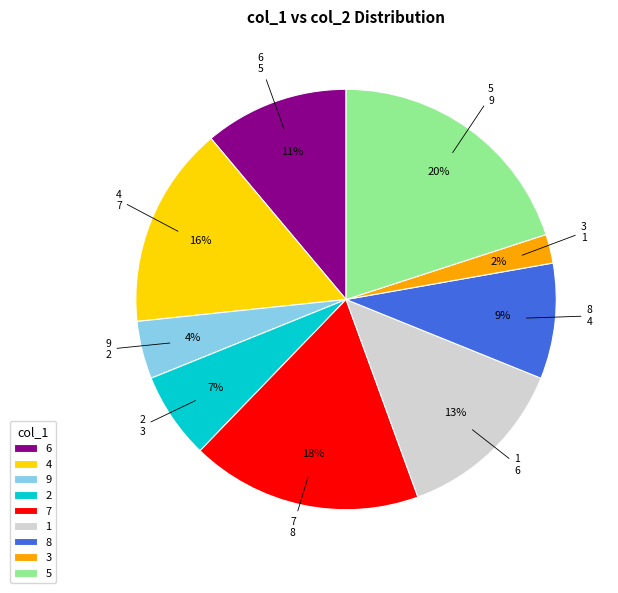

Between 6 and 4, which is larger?

4